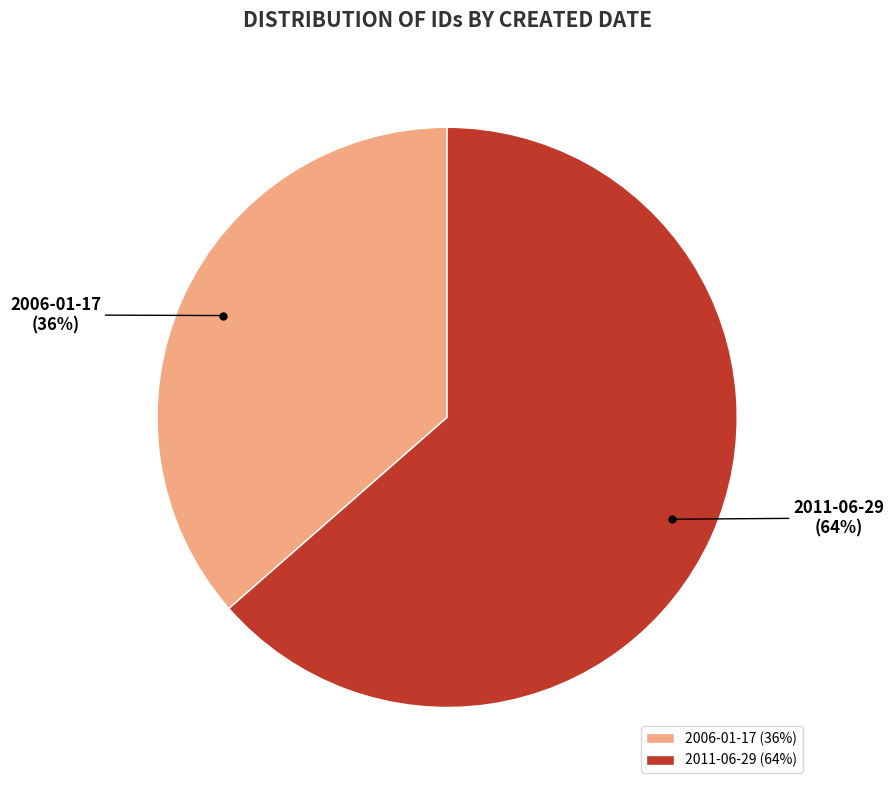

Which slice is the largest?

2011-06-29